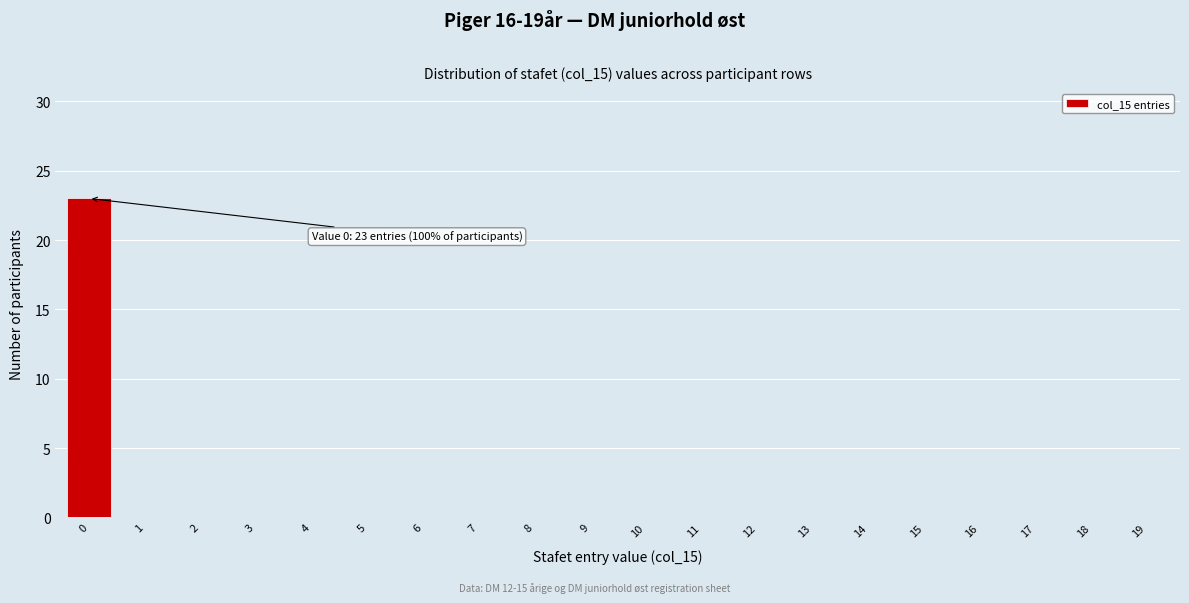

Reading left to right, list all the values displayed in this chart.

0=23	1=0	2=0	3=0	4=0	5=0	6=0	7=0	8=0	9=0	10=0	11=0	12=0	13=0	14=0	15=0	16=0	17=0	18=0	19=0